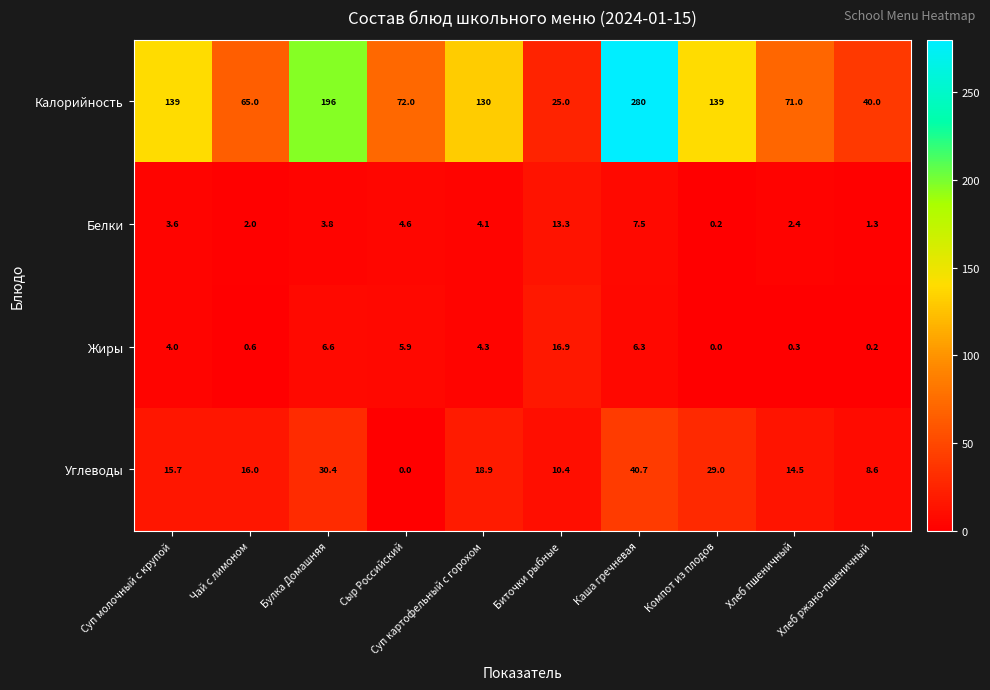

How many series are shown in this chart?

4